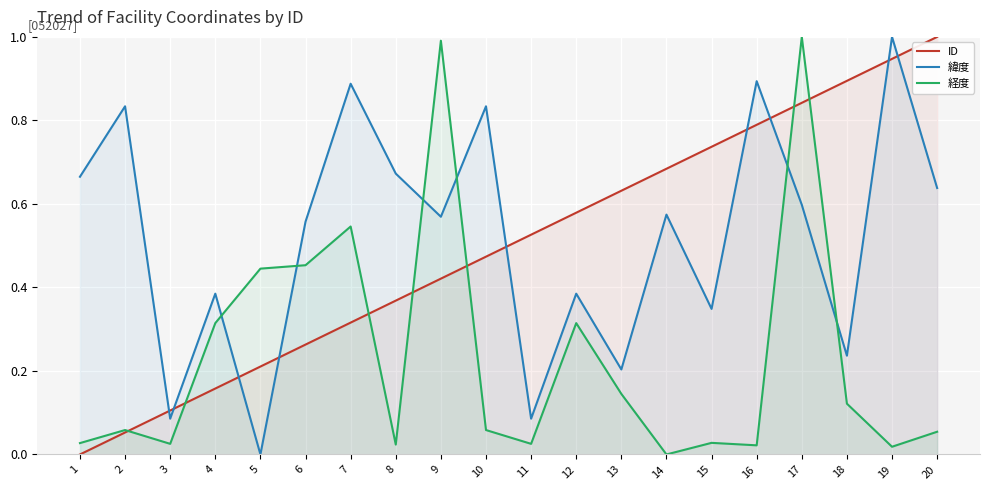

What is the difference between the second highest and minimum values in the 経度 series?

1.0